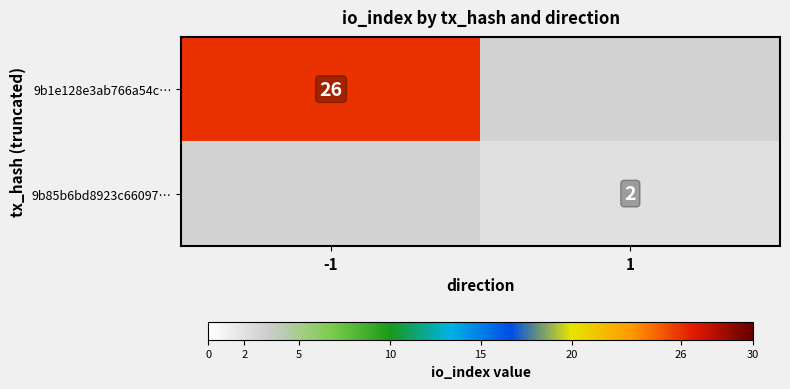

True or false: 9b1e128e3ab766a54c… has a value of 13 at -1.

False